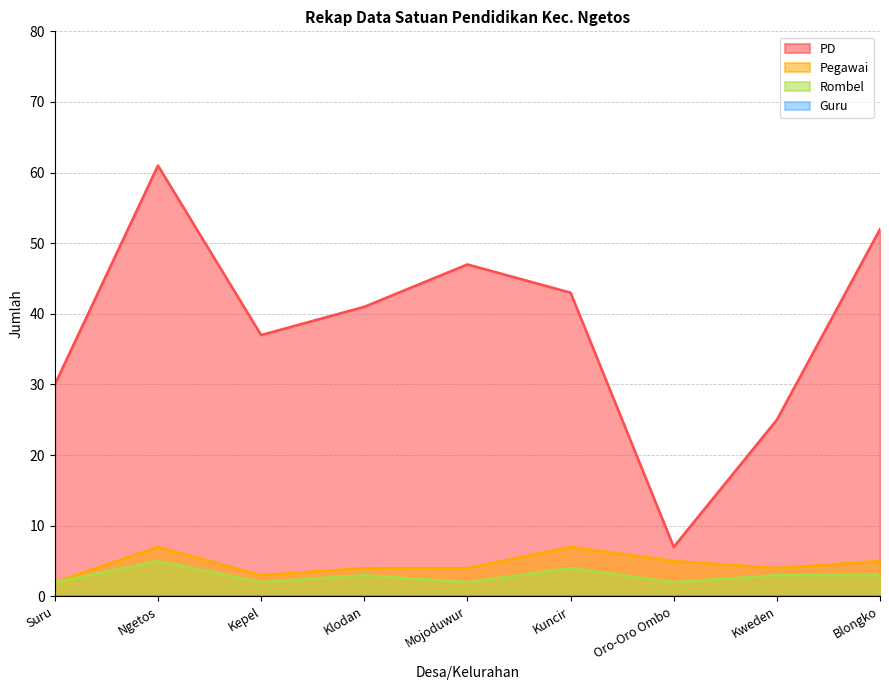

What is the highest value of the Pegawai series?

7